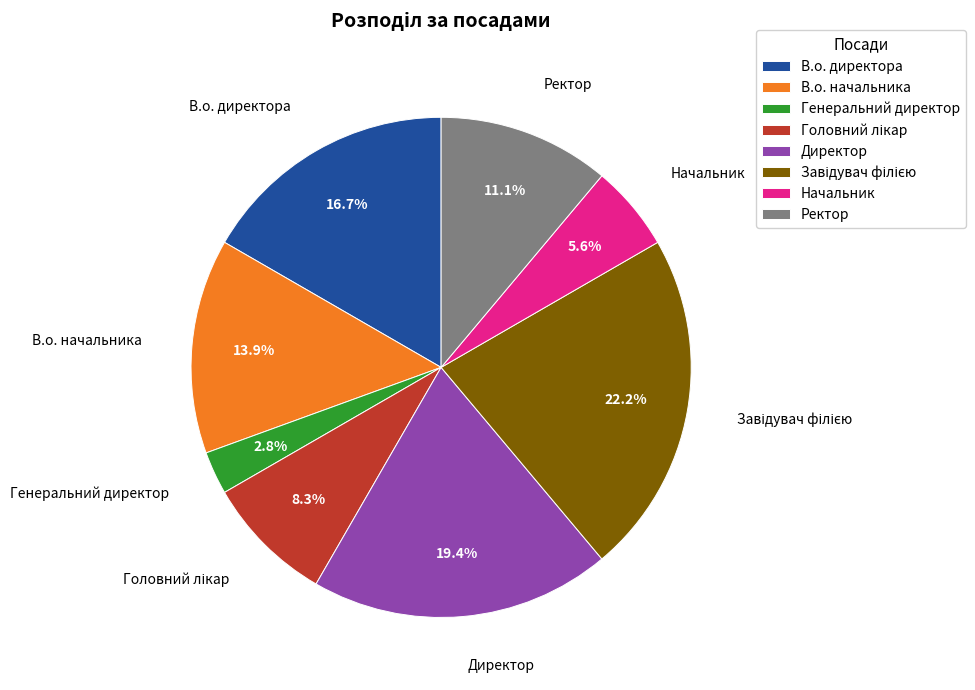

What is the total percentage of Директор and Генеральний директор?

22.2%